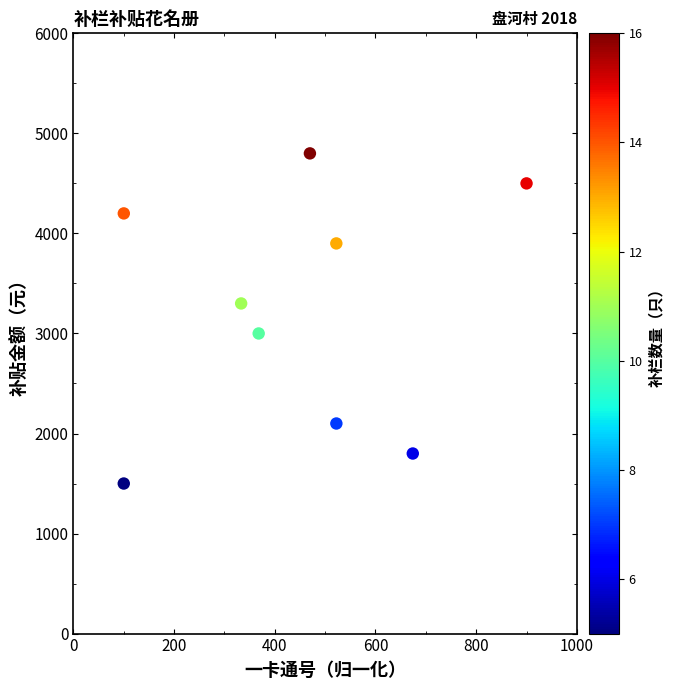

What is the average Y value?

3233